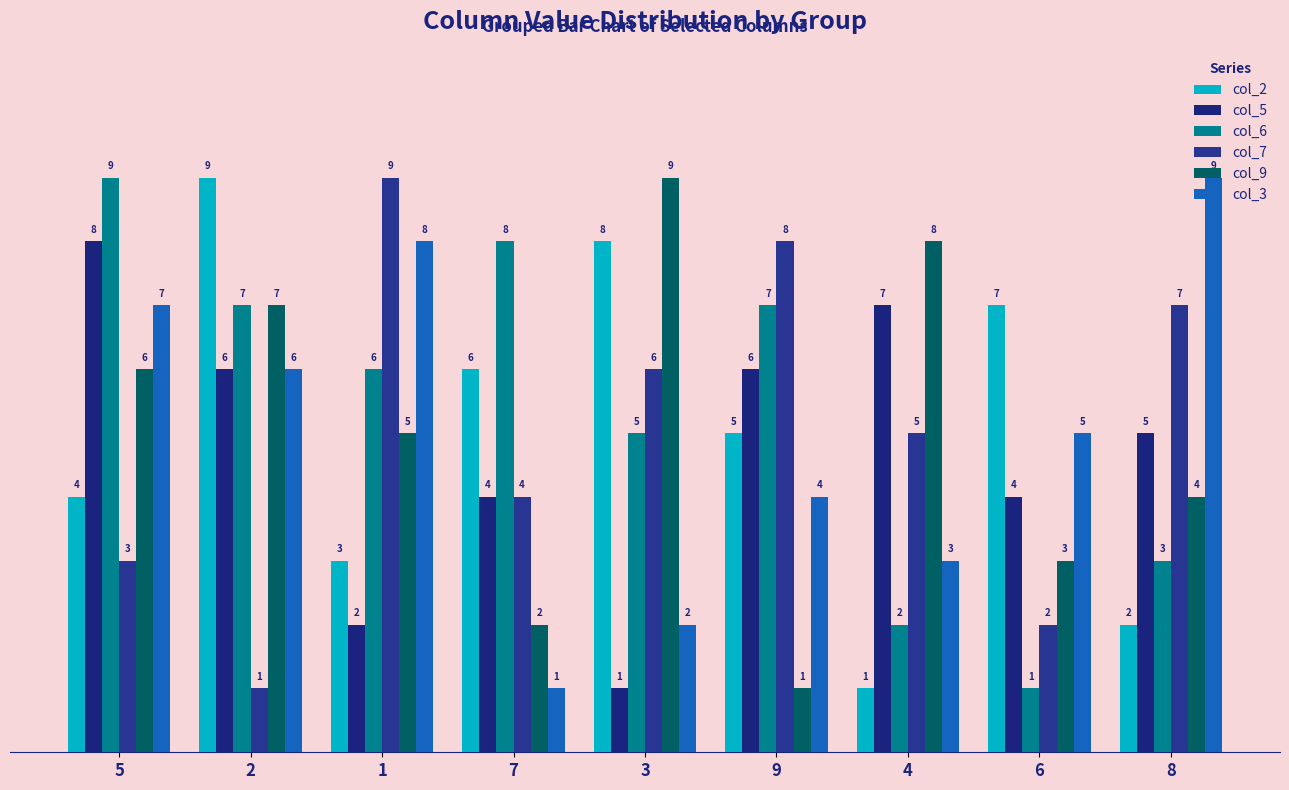

Count the number of data series in this chart.

6